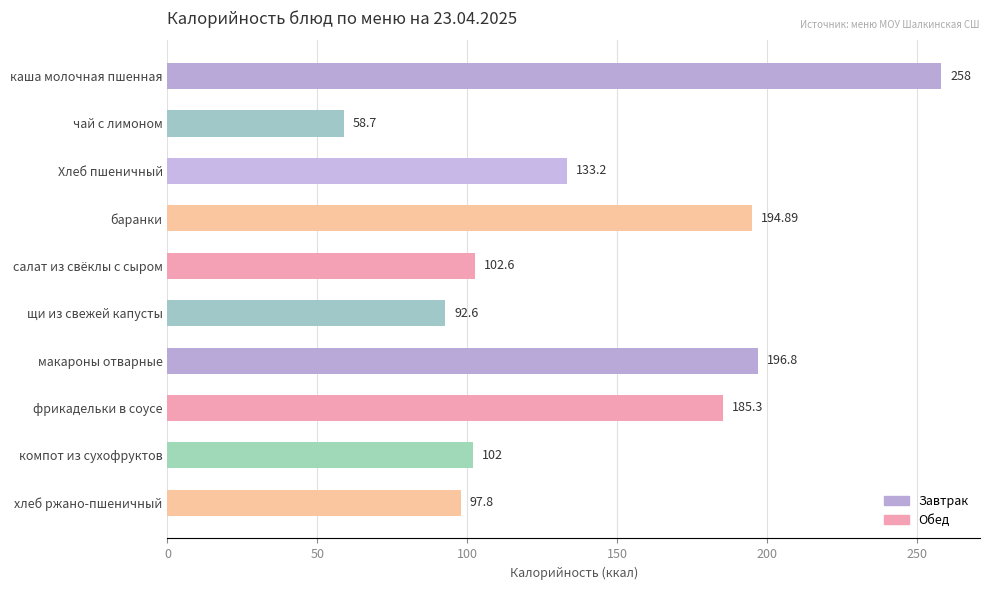

What is the change in value from макароны отварные to хлеб ржано-пшеничный?

-99.0